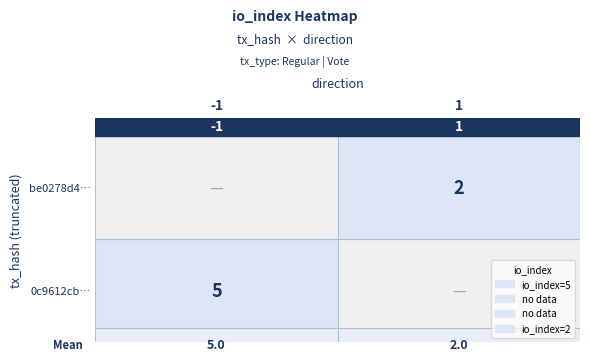

List the series in order of their overall mean, lowest first.

be0278d44de78683bf9342983dc1260d67fe72c, 0c9612cb31b6507532497e2e4f72fefc3711d00